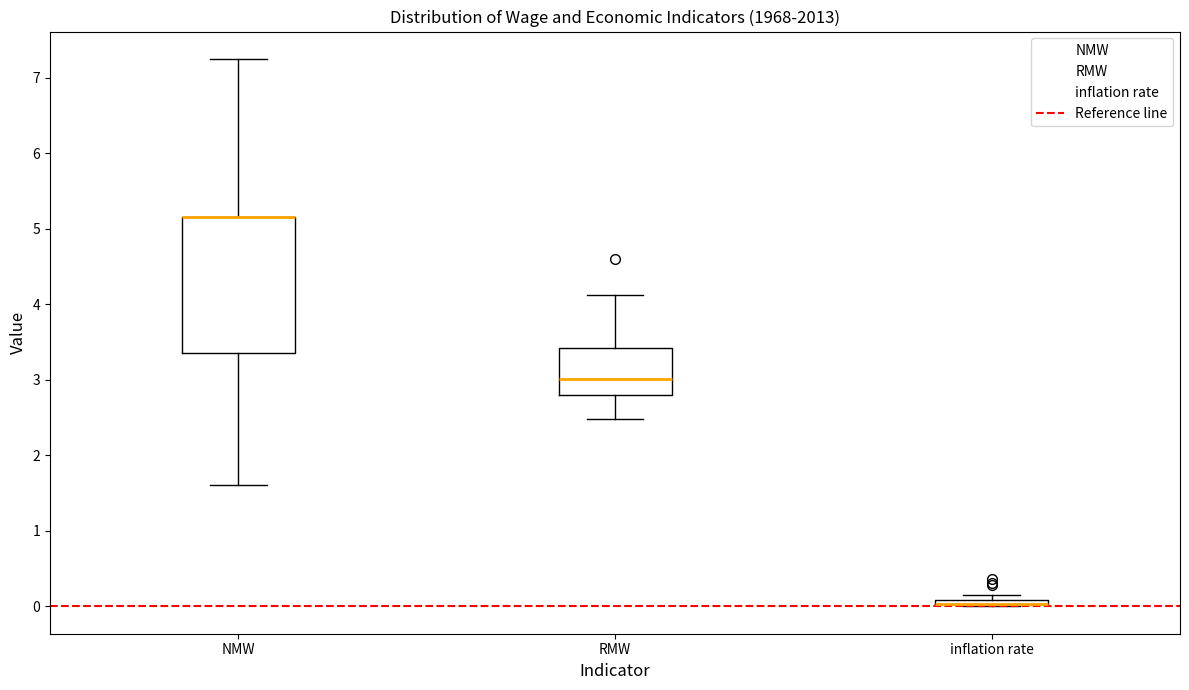

Where is the lower edge of the box for inflation rate on the y-axis? The values are not printed on the chart, so give them approximately, as read against the axis.

0.0